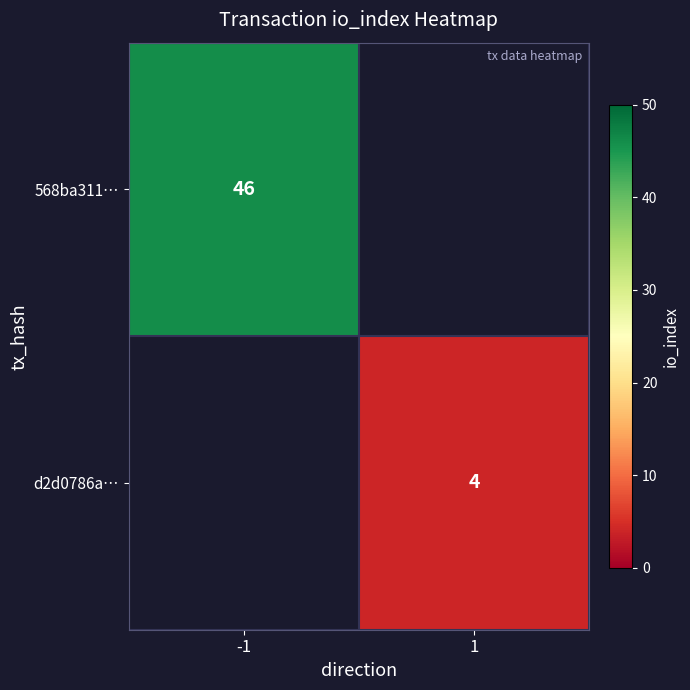

How many series are shown in this chart?

2